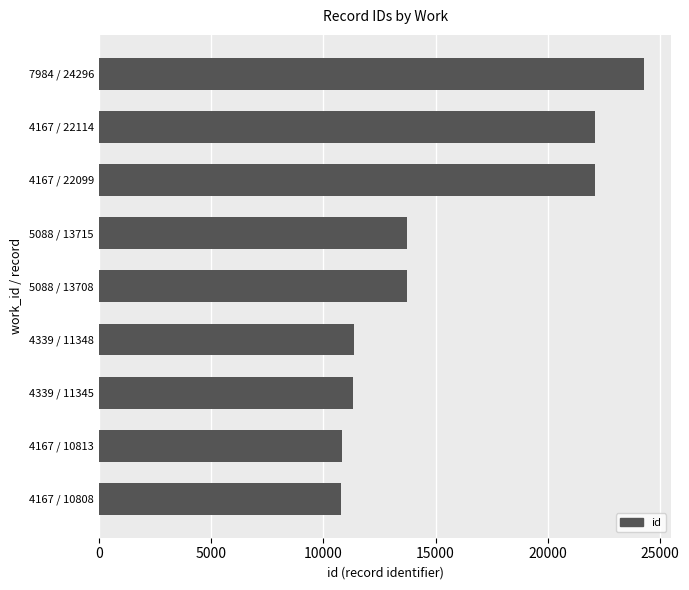

Does the chart contain any negative values?

No